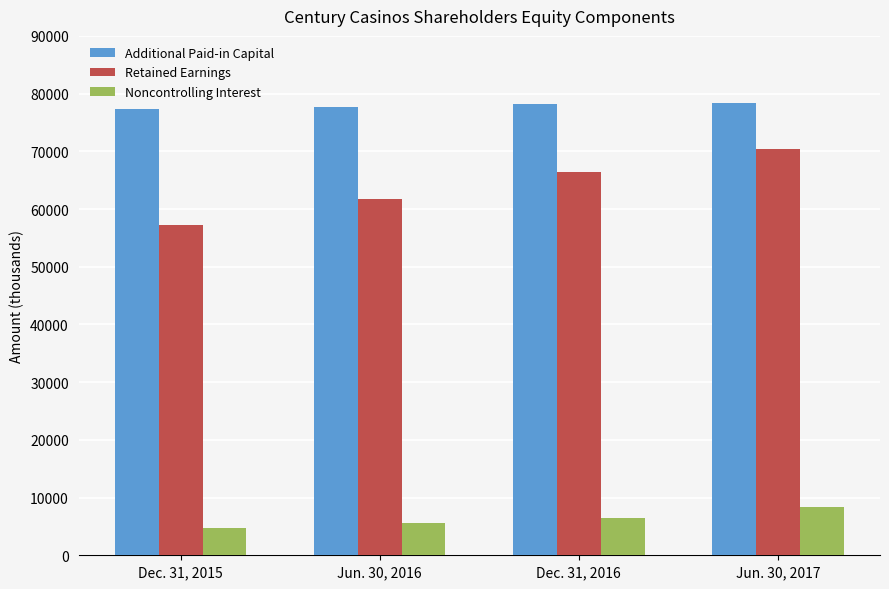

What is the sum of all Additional Paid-in Capital values?

311661